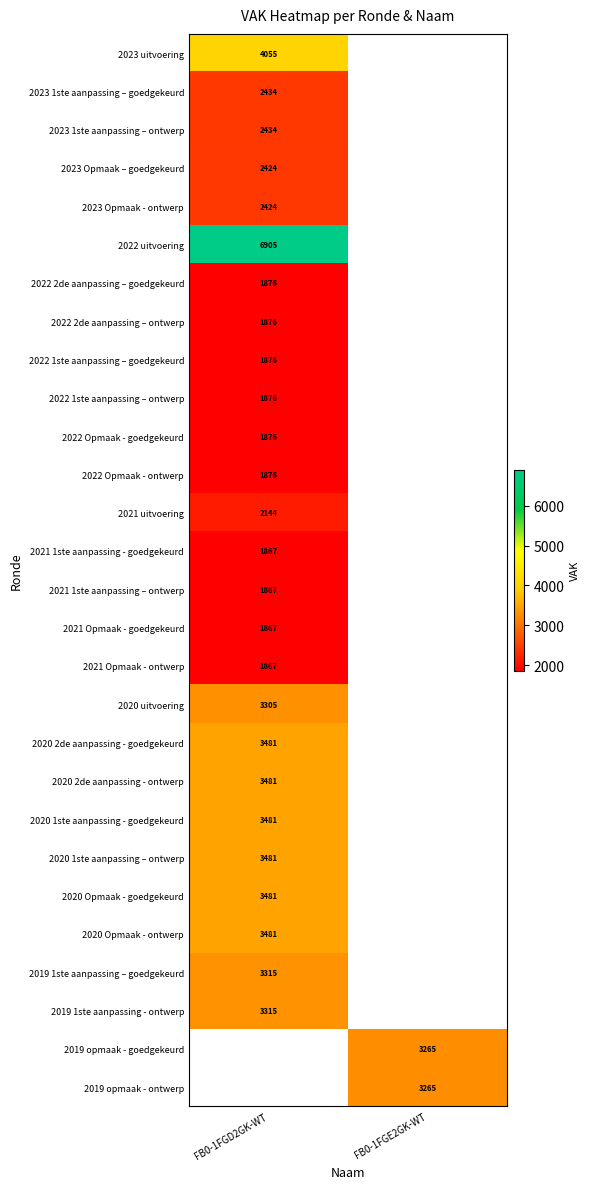

The value of 2021 Opmaak - ontwerp at FB0-1FGD2GK-WT is 1867. True or false?

True